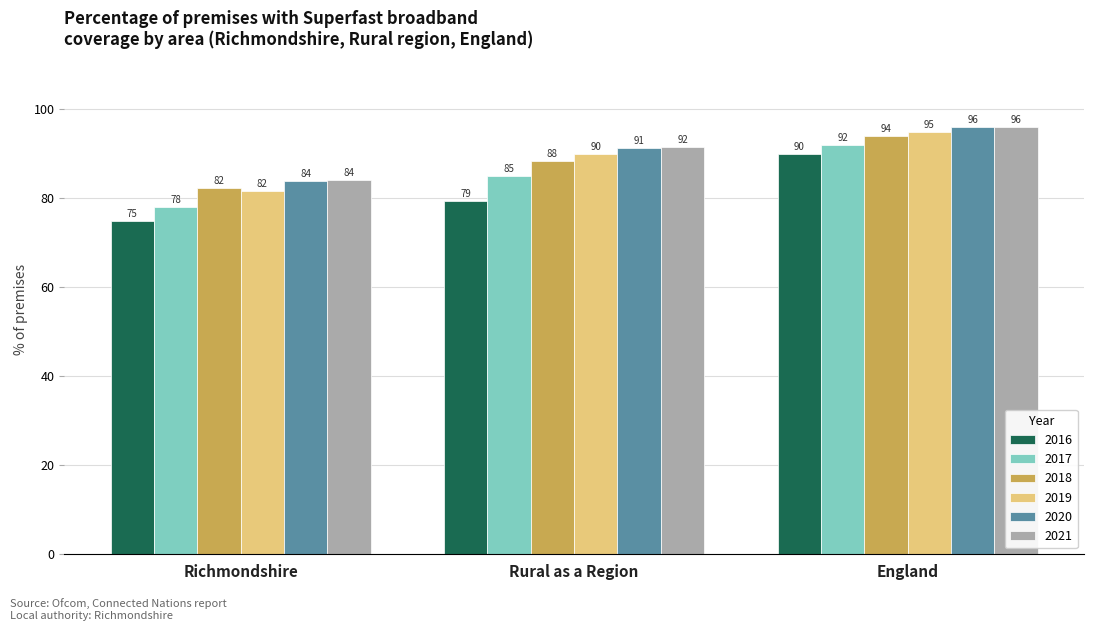

The value of 2020 at Rural as a Region is 91.3. True or false?

True